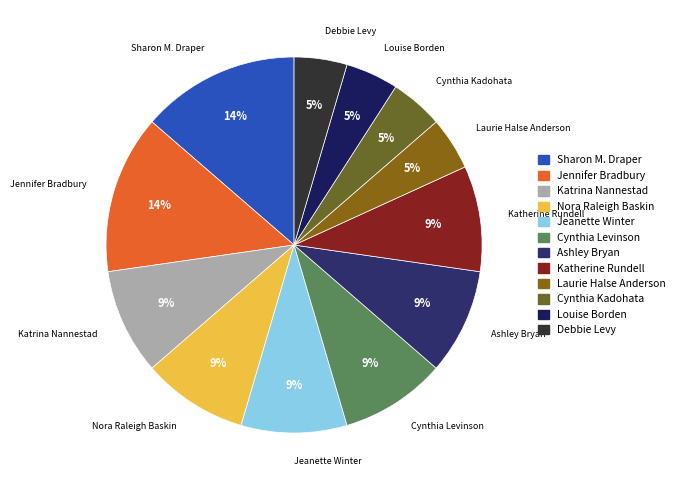

The Nora Raleigh Baskin slice represents 9% of the pie. True or false?

True